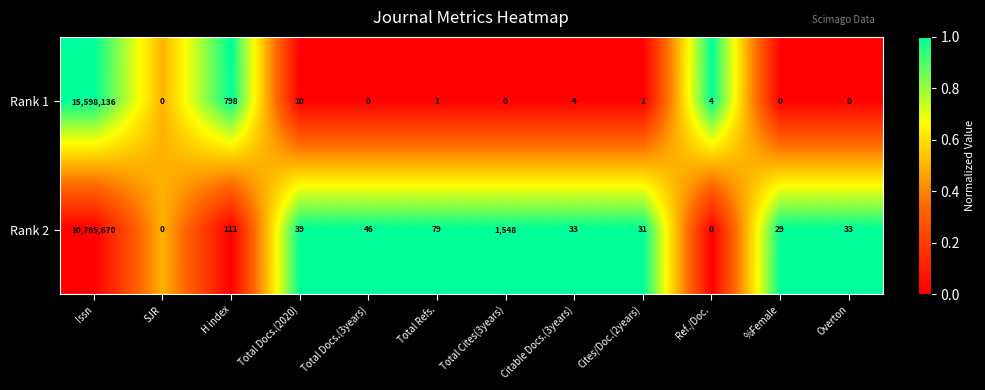

Which series has the largest total across all categories?

Rank 1